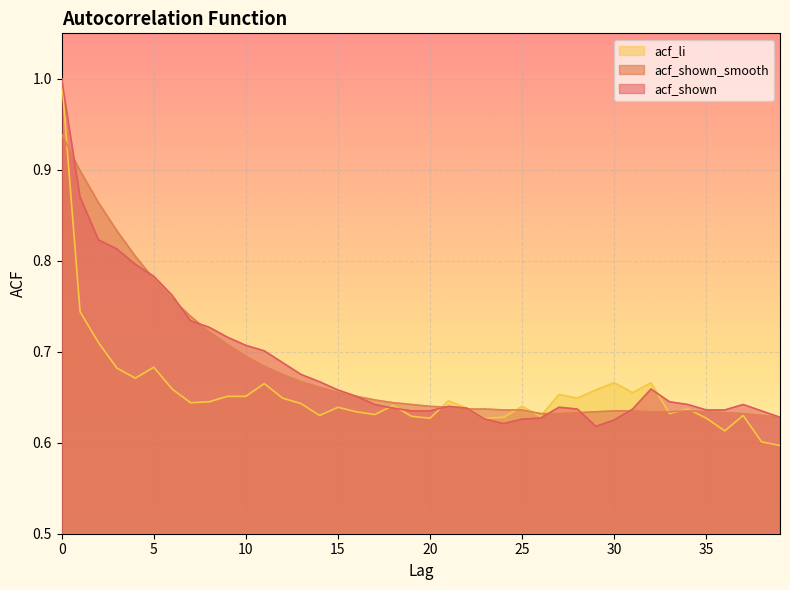

True or false: acf_shown_smooth has more than 2 points higher than both neighbors.

False